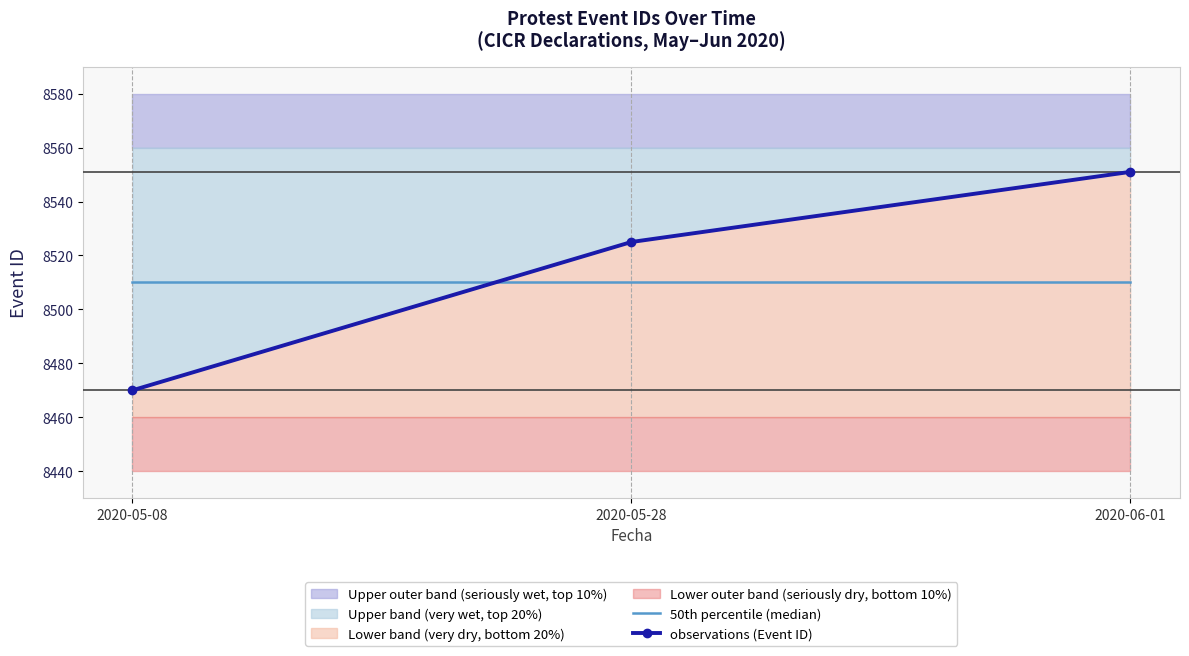

Reading left to right, transcribe all the data shown in this chart.

50th percentile (median): 8510	8510	8510
observations (Event ID): 8470	8525	8551